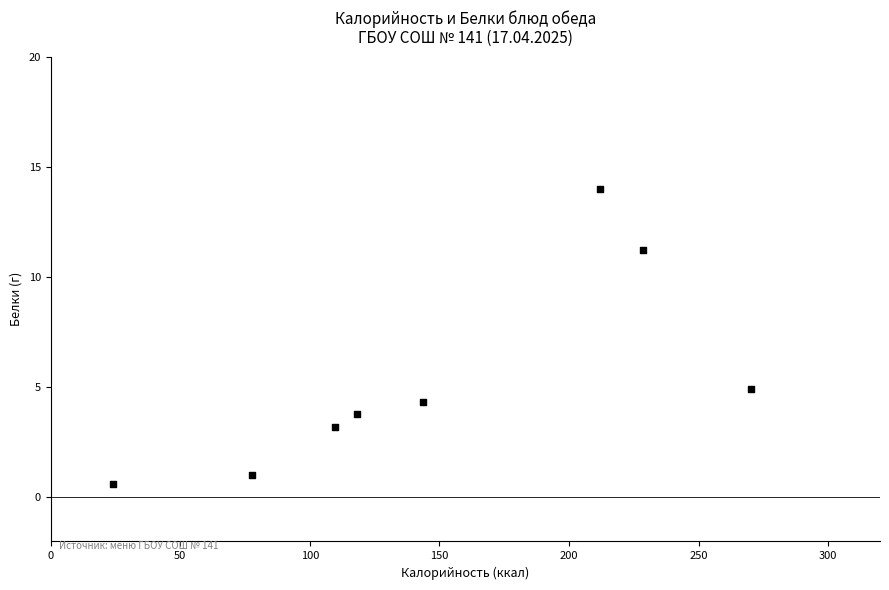

What is the range of X values (max minus min)?

246.0